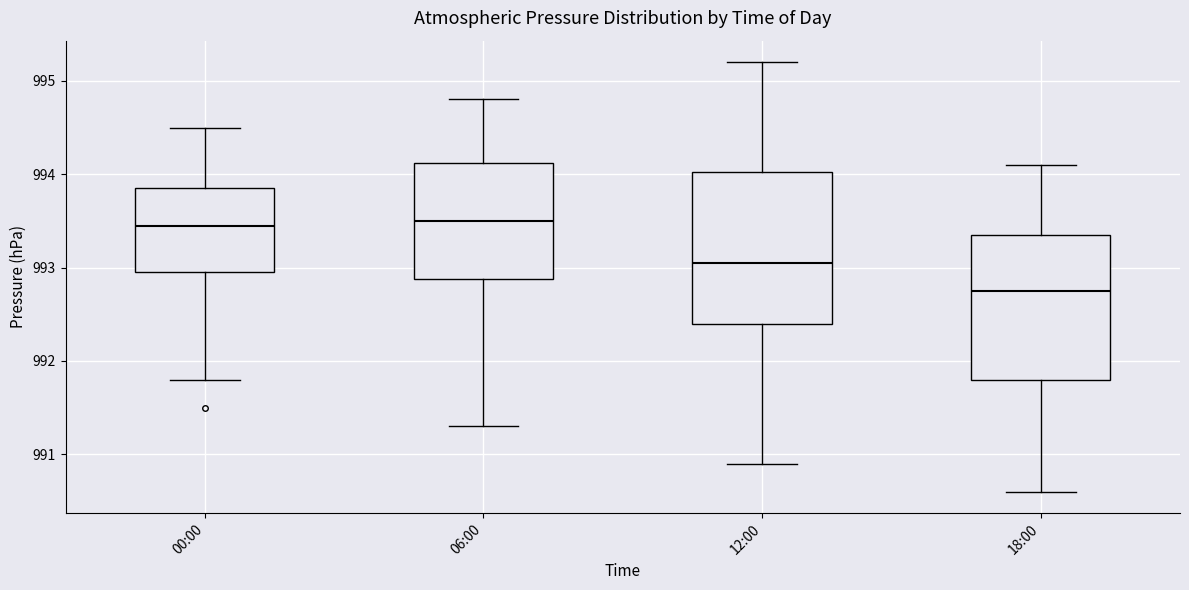

Where is the upper edge of the box for 00:00 on the y-axis? The values are not printed on the chart, so give them approximately, as read against the axis.

993.9